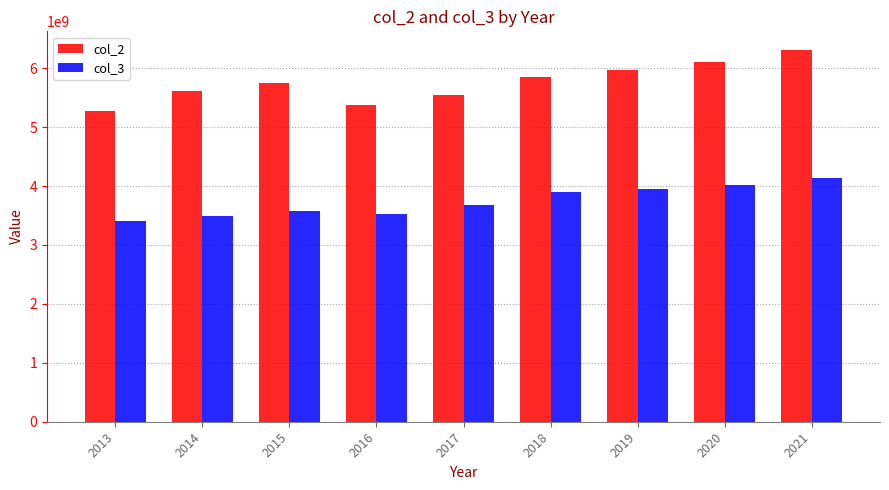

Rank the series at 2020 from highest to lowest value.

col_2, col_3